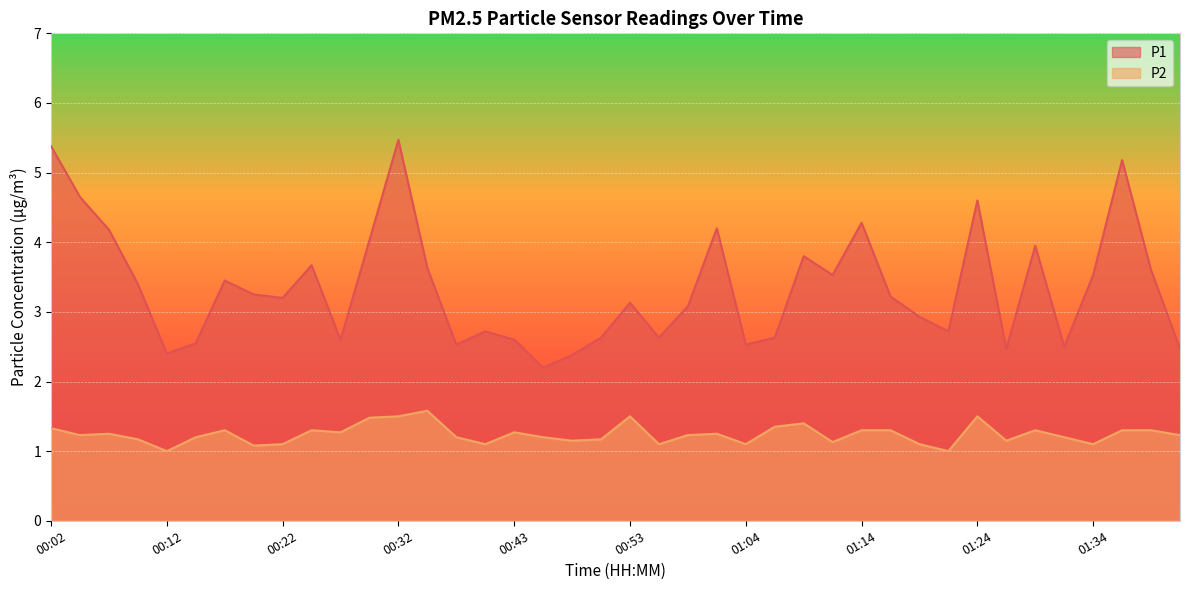

What is the label of the 30th point from the left?

01:16